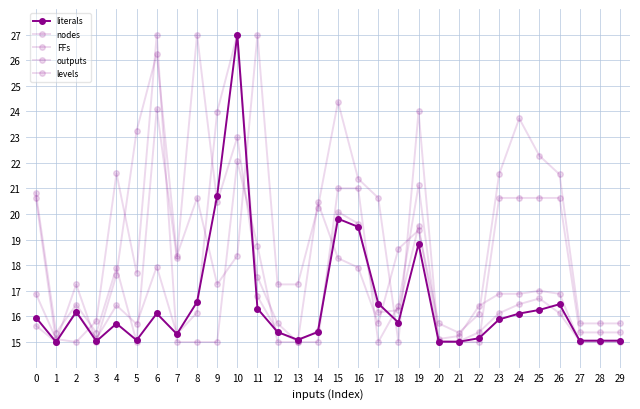

How many series are shown in this chart?

5